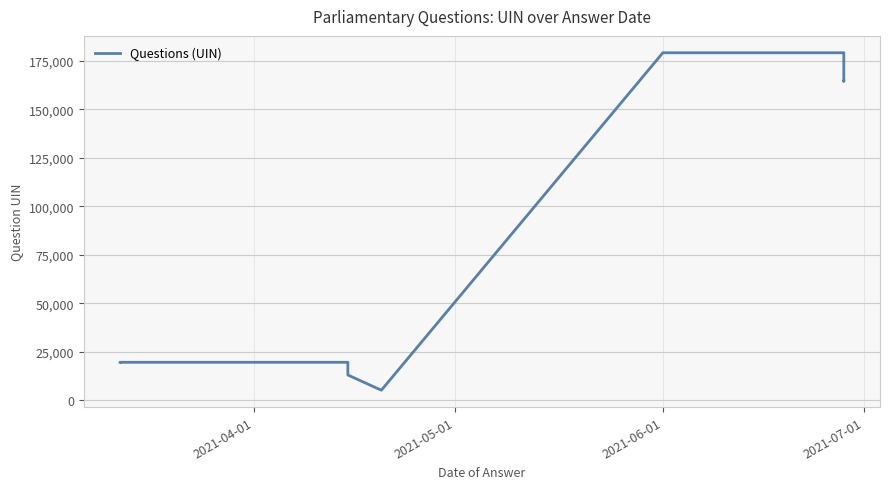

True or false: there are more than 1 points higher than both neighbors.

True